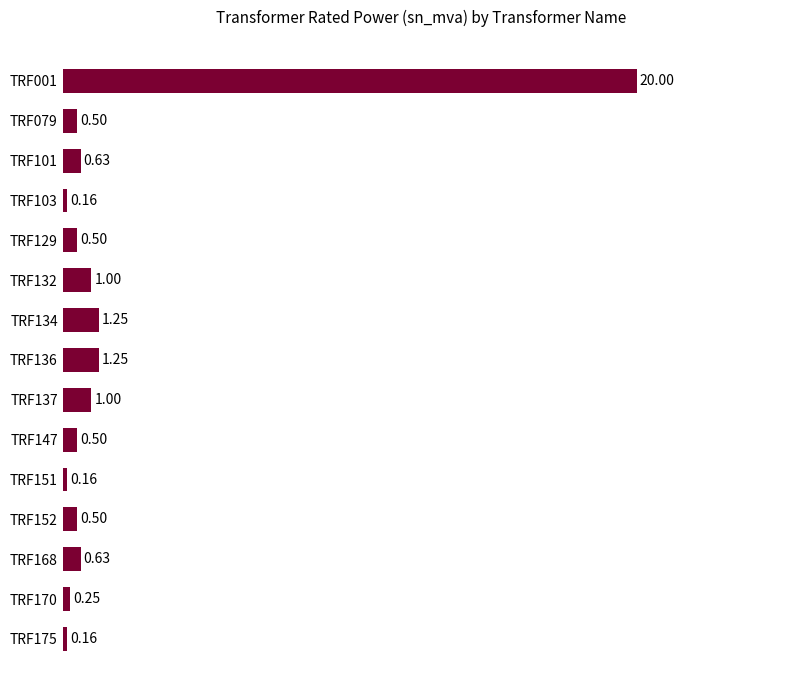

Does the chart contain any negative values?

No